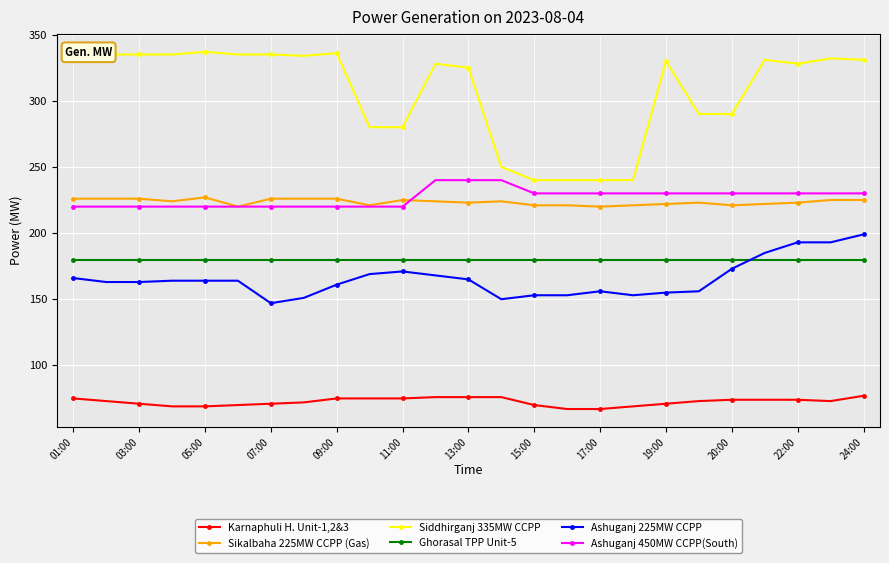

Rank the series by their maximum value, from lowest to highest.

Karnaphuli H. Unit-1,2&3, Ghorasal TPP Unit-5, Ashuganj 225MW CCPP, Sikalbaha 225MW CCPP (Gas), Ashuganj 450MW CCPP(South), Siddhirganj 335MW CCPP